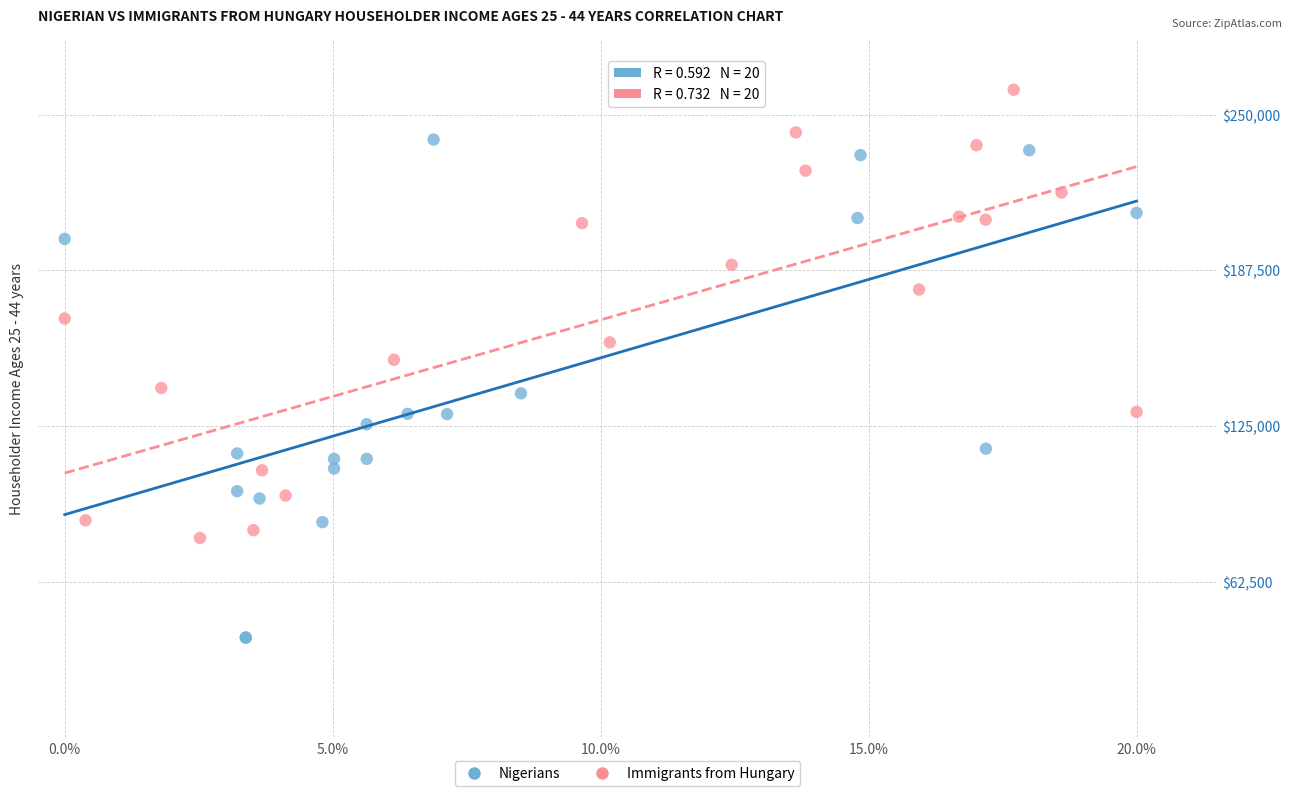

What are all the series names shown in the legend?

Nigerians, Immigrants from Hungary